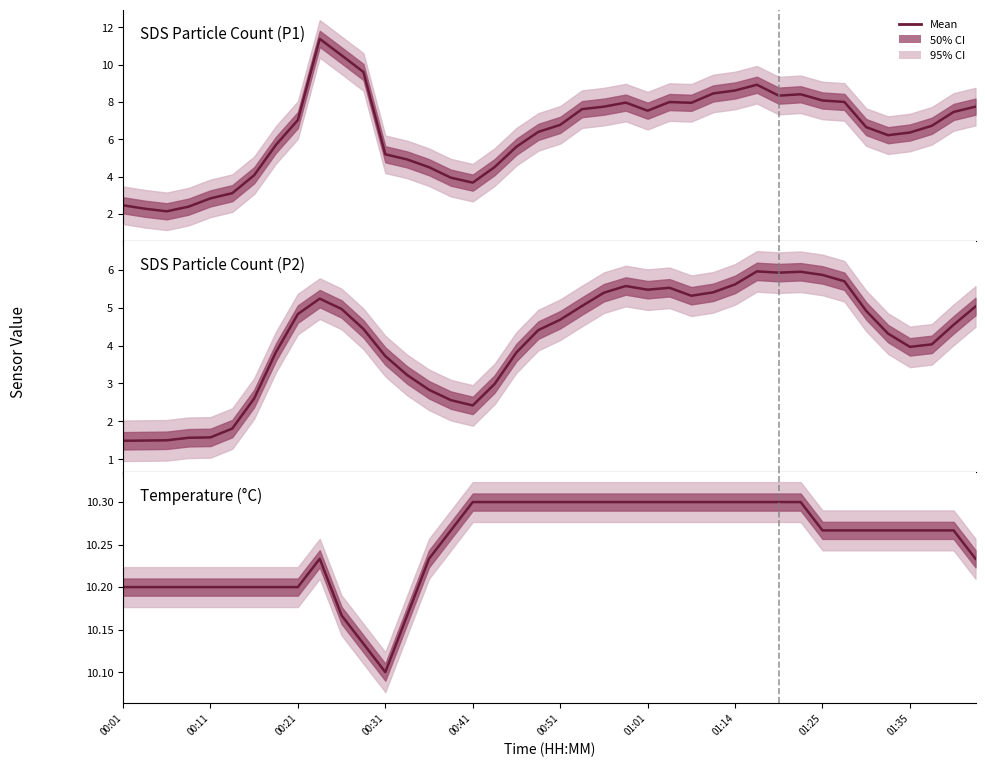

Is it true that SDS_P1 equals 11.6 at 00:21?

False